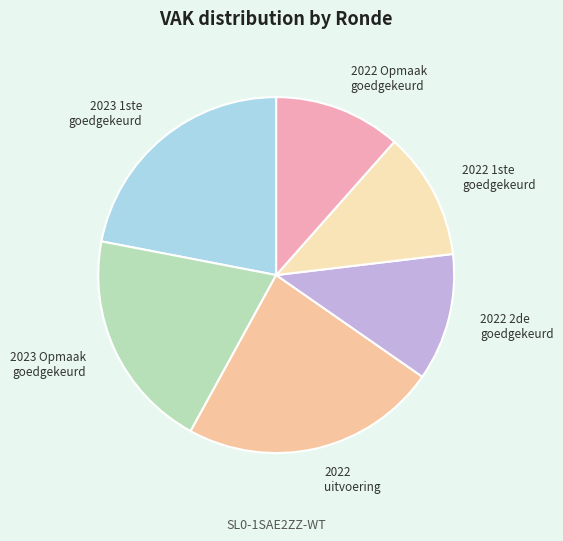

How many segments does this pie chart have?

6